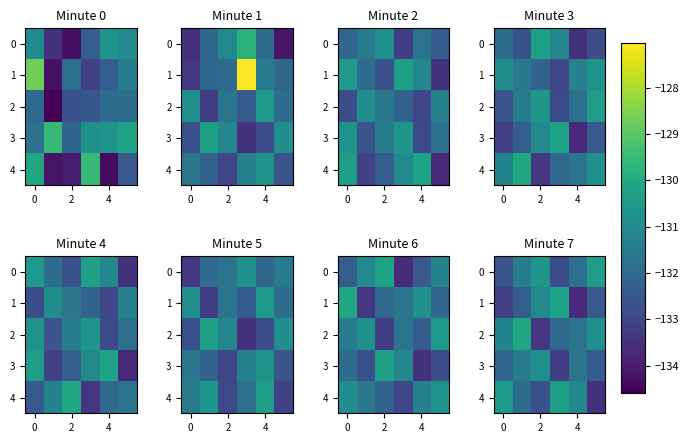

Read the 2 value at 0.

-131.2